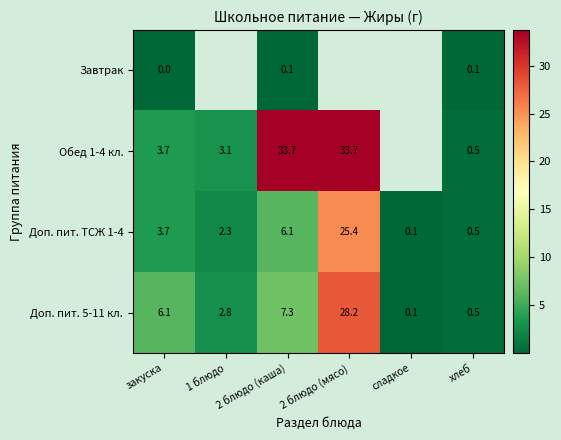

Which category has the lowest value in the Обед 1-4 кл. series?

хлеб